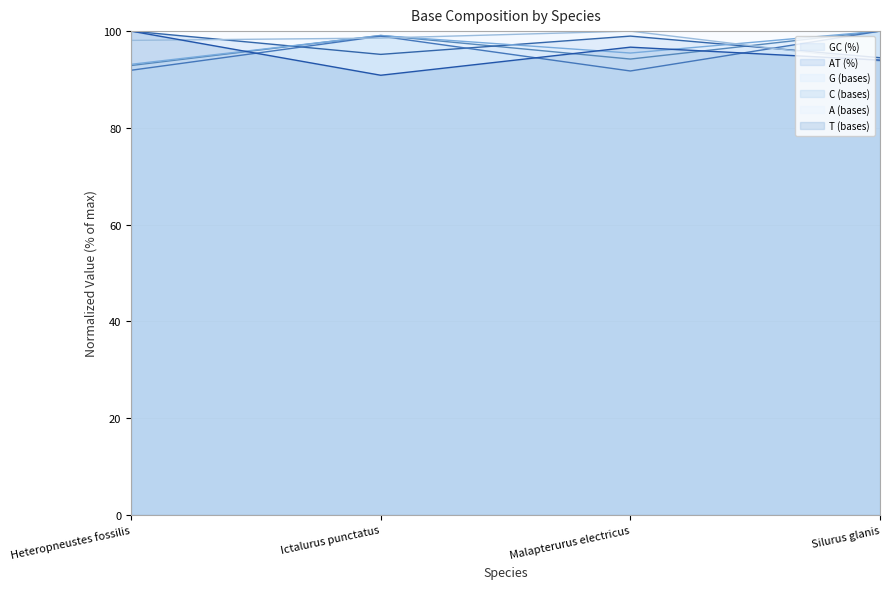

At which label does GC (%) first exceed 99?

Ictalurus punctatus